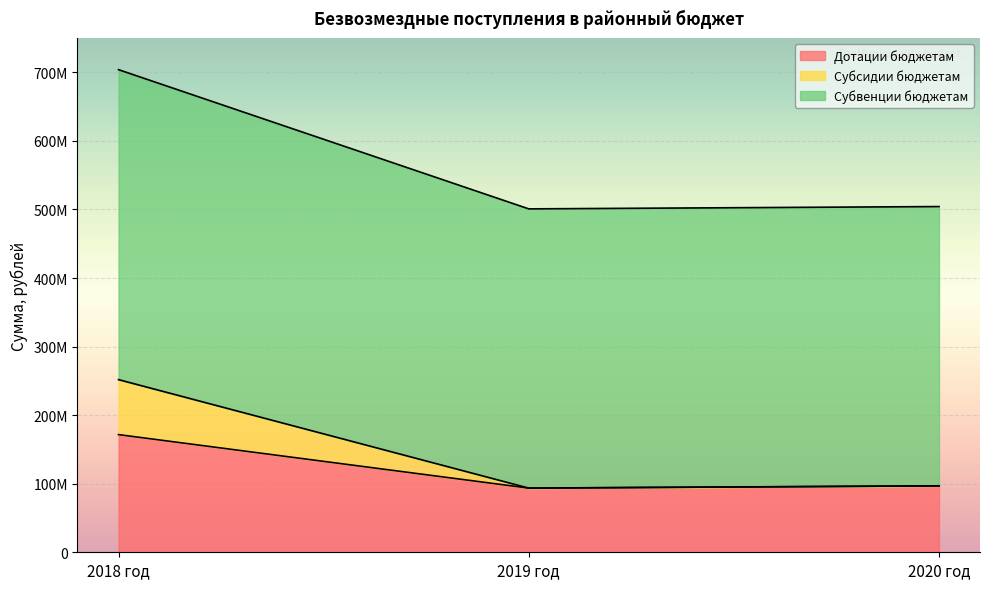

Which series has the widest spread of values?

Субсидии бюджетам